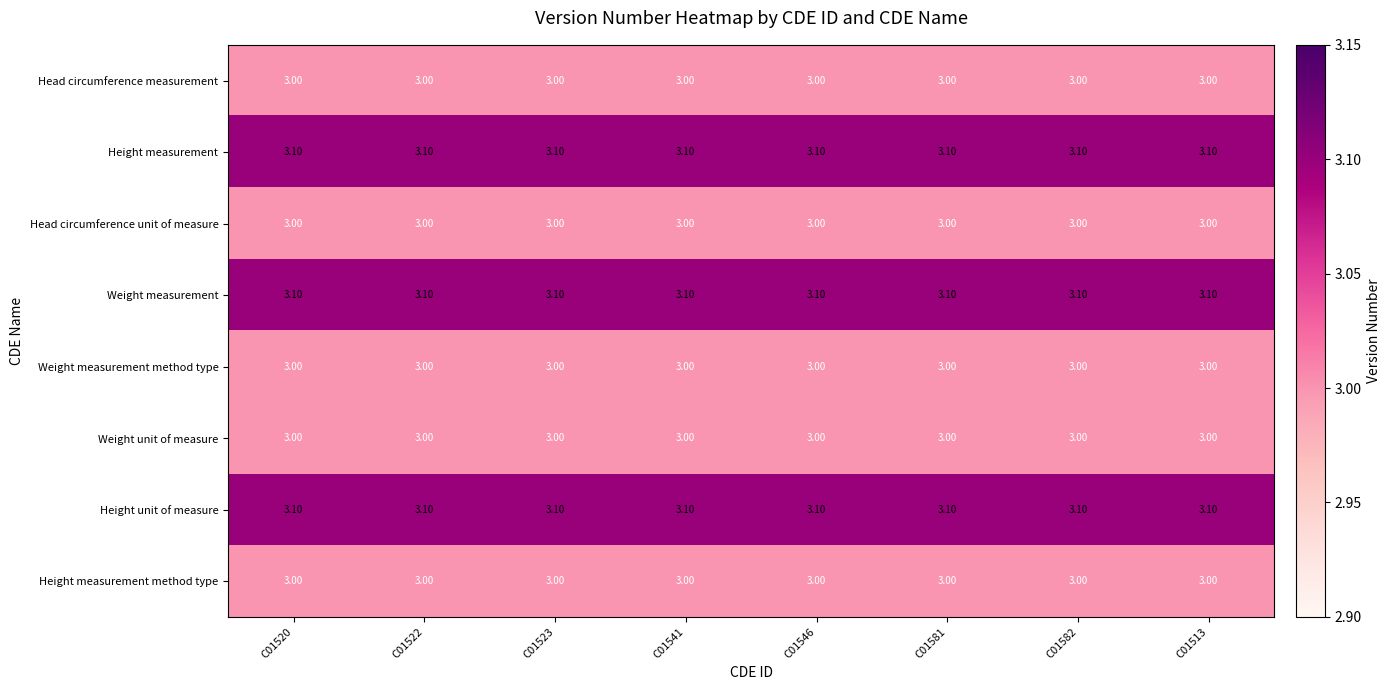

What is the total value across all series at C01520?

24.3